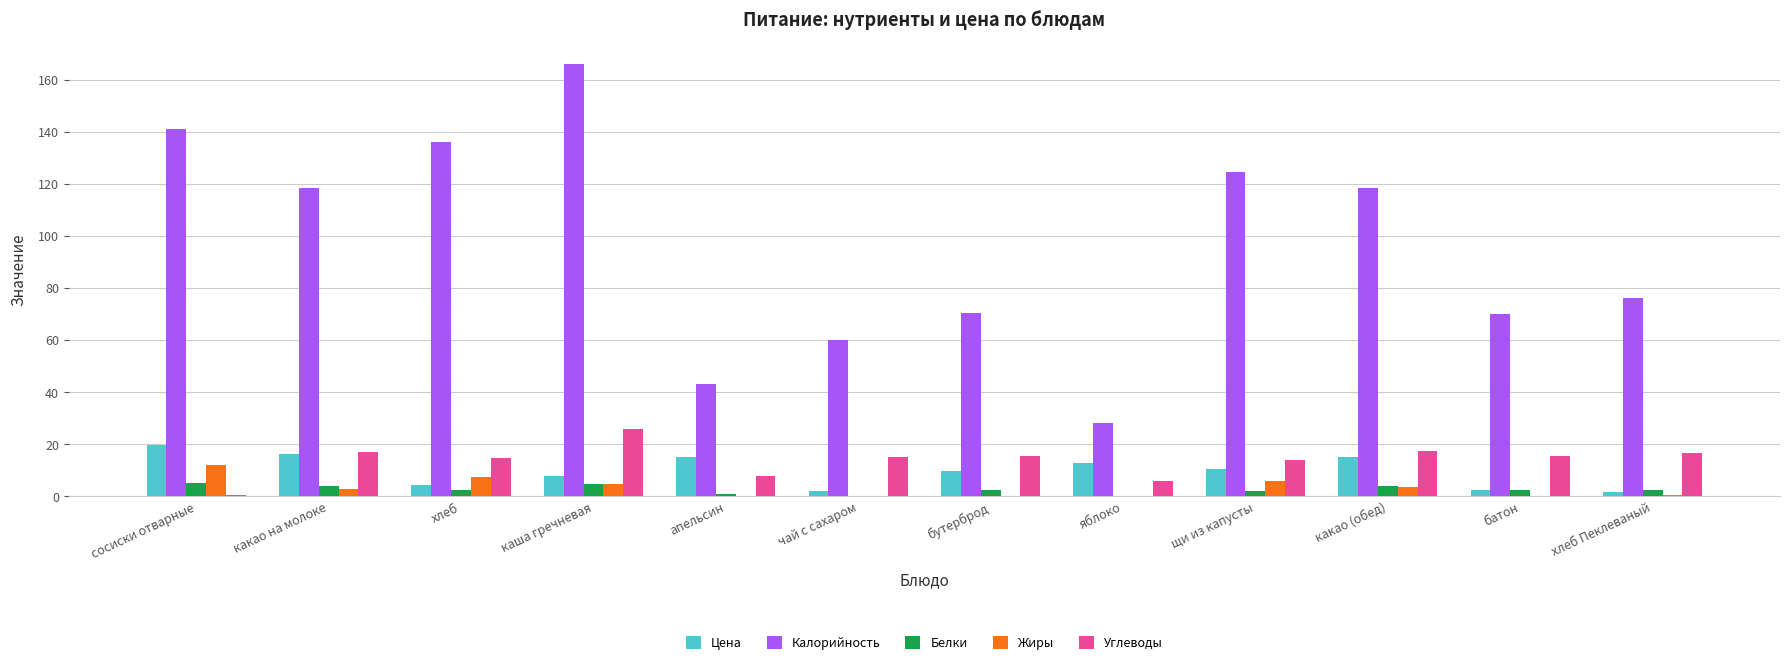

The value of Калорийность at апельсин is 24.5. True or false?

False